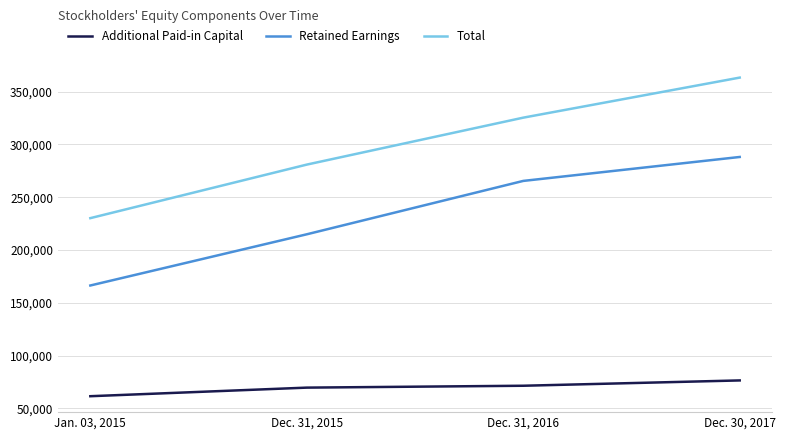

What is the total value across all series at Dec. 30, 2017?

727822